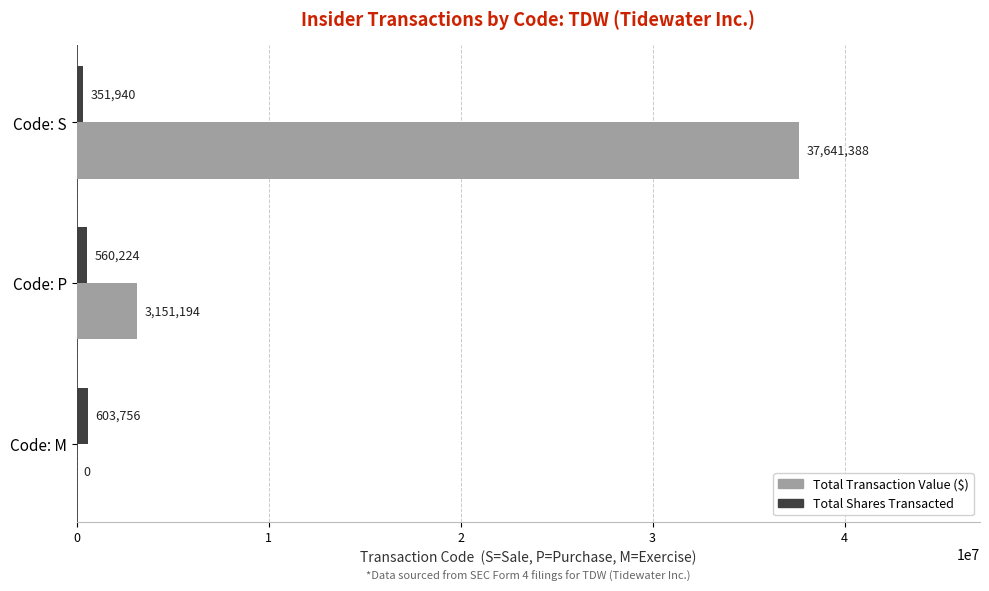

What is the maximum value for Total Transaction Value ($)?

37641388